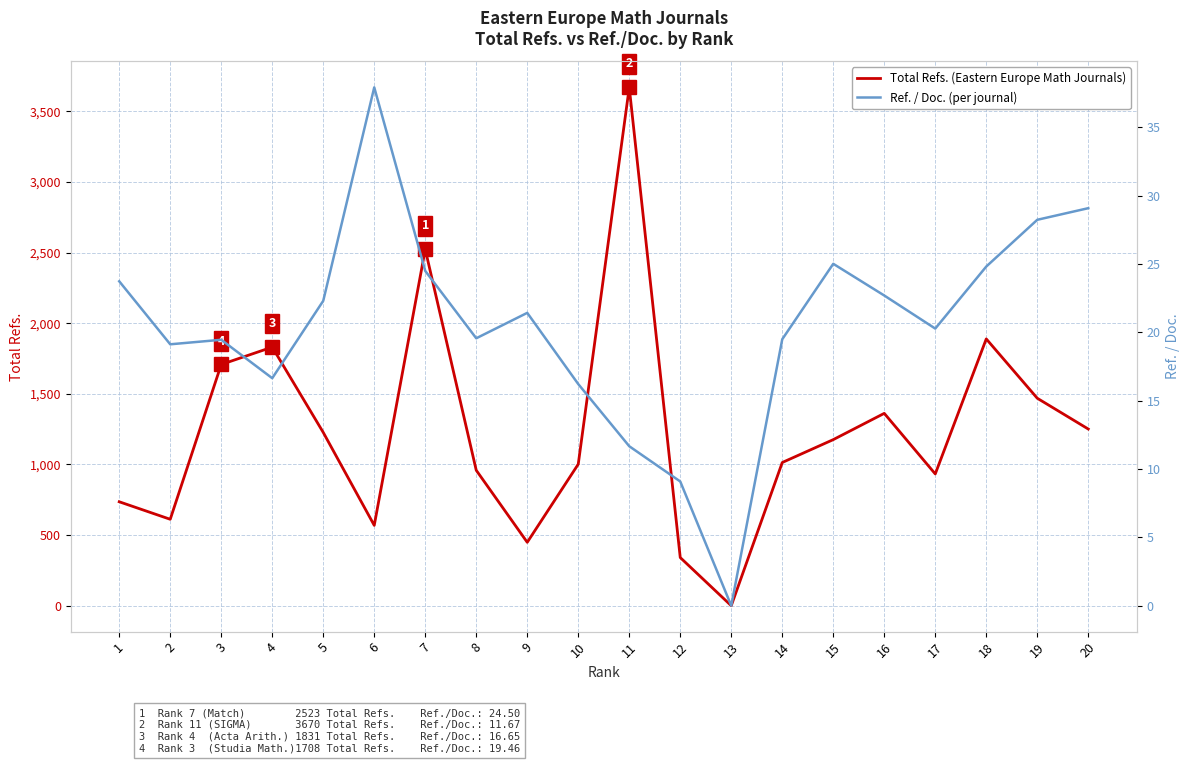

Is the value of Total Refs. at 16 greater than the value of Ref. / Doc. at 19?

Yes